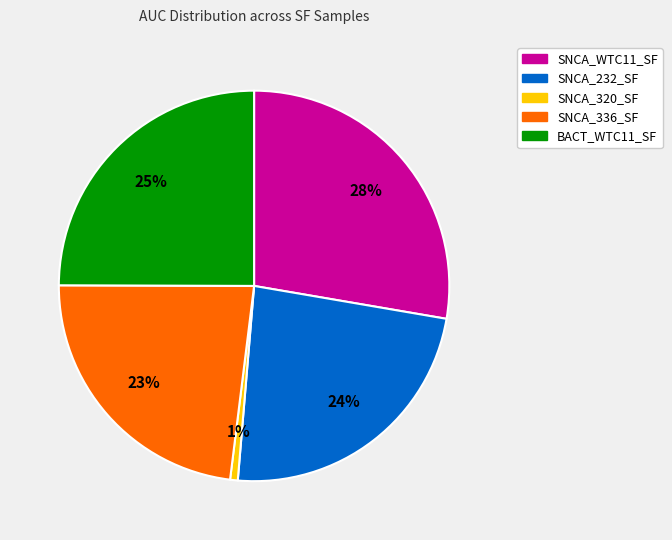

Between SNCA_320_SF and SNCA_336_SF, which is larger?

SNCA_336_SF